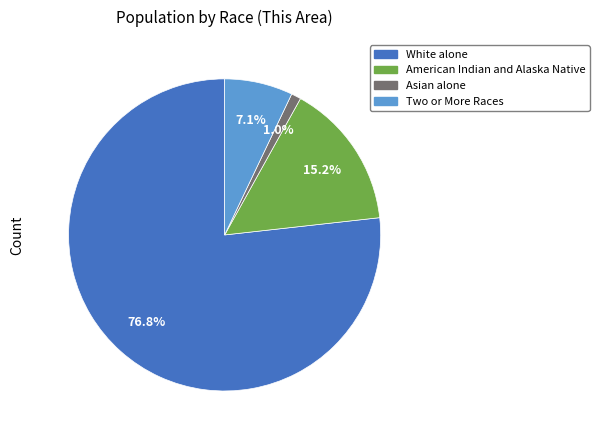

Is there any slice that represents more than half of the pie?

Yes